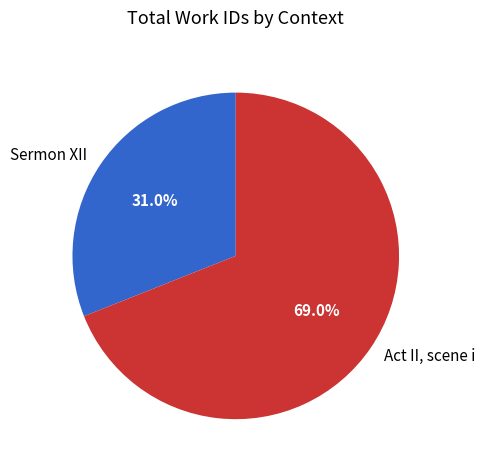

Is there a majority slice in this chart?

Yes